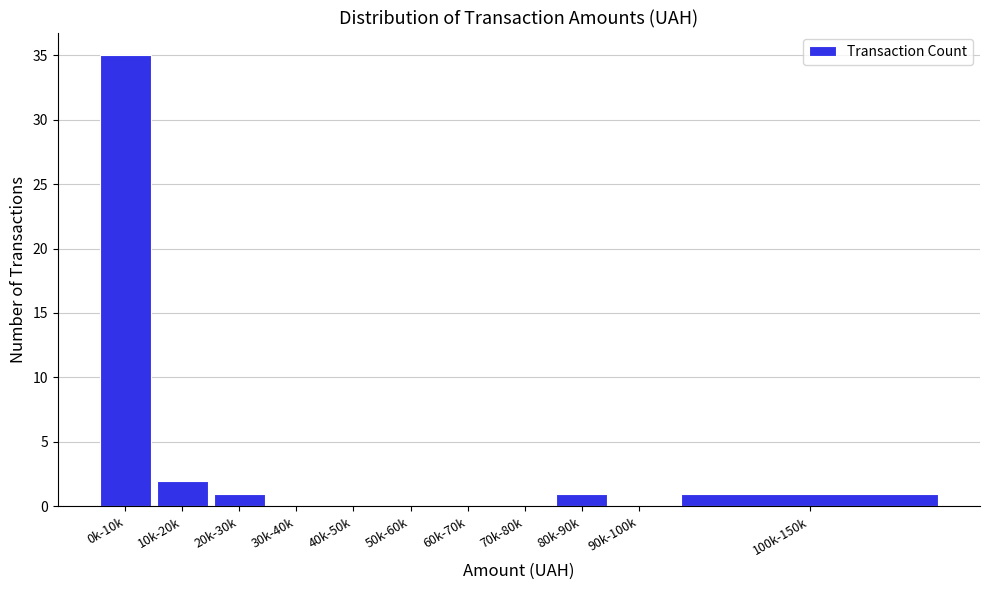

Reading right to left, list all the values displayed in this chart.

100k-150k=1	90k-100k=0	80k-90k=1	70k-80k=0	60k-70k=0	50k-60k=0	40k-50k=0	30k-40k=0	20k-30k=1	10k-20k=2	0k-10k=35